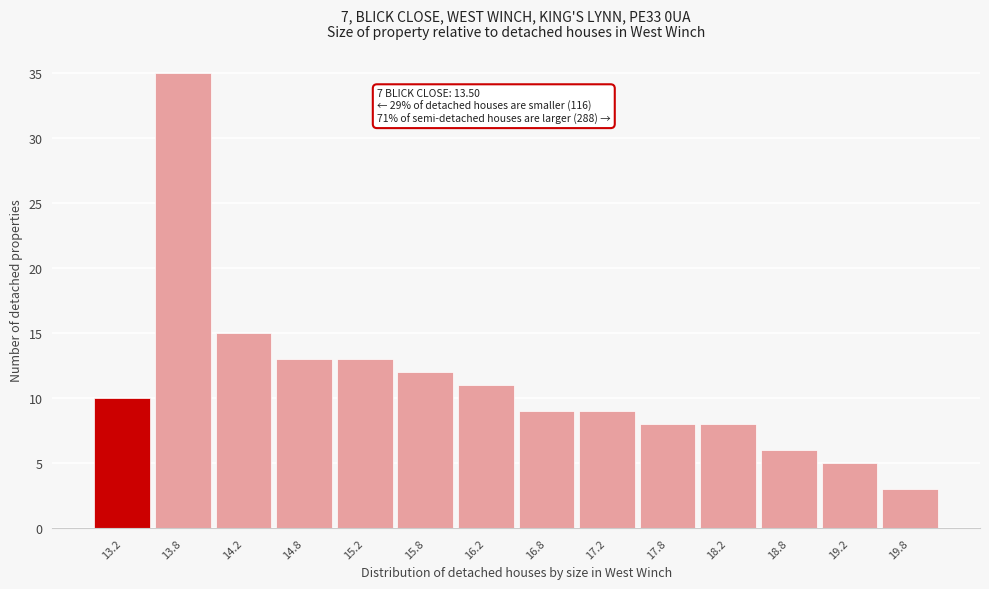

Reading left to right, extract all data points from this chart.

13.2=10	13.8=35	14.2=15	14.8=13	15.2=13	15.8=12	16.2=11	16.8=9	17.2=9	17.8=8	18.2=8	18.8=6	19.2=5	19.8=3